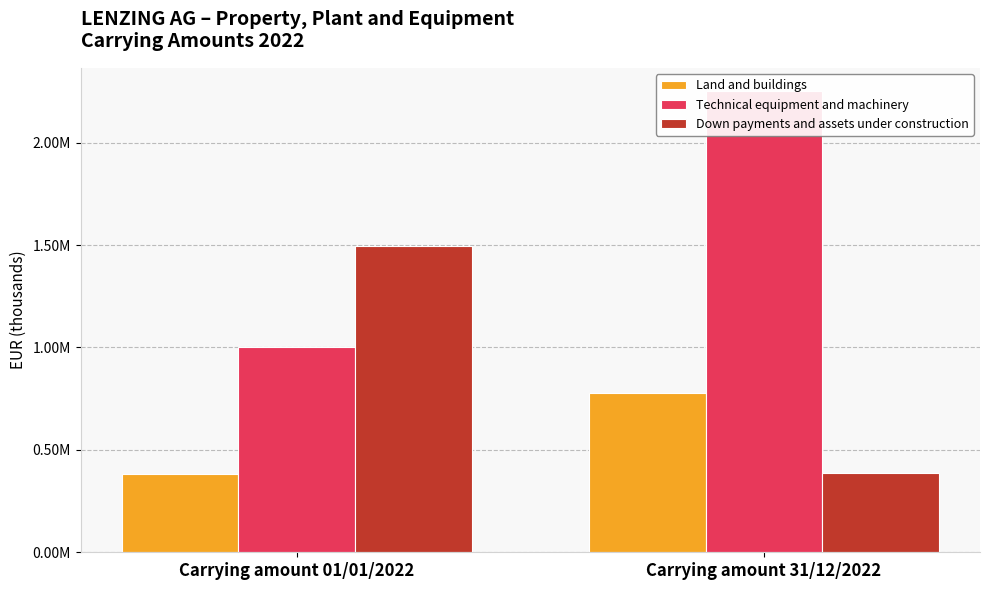

Read the Land and buildings value at Carrying amount 31/12/2022, to the nearest 100.

775400